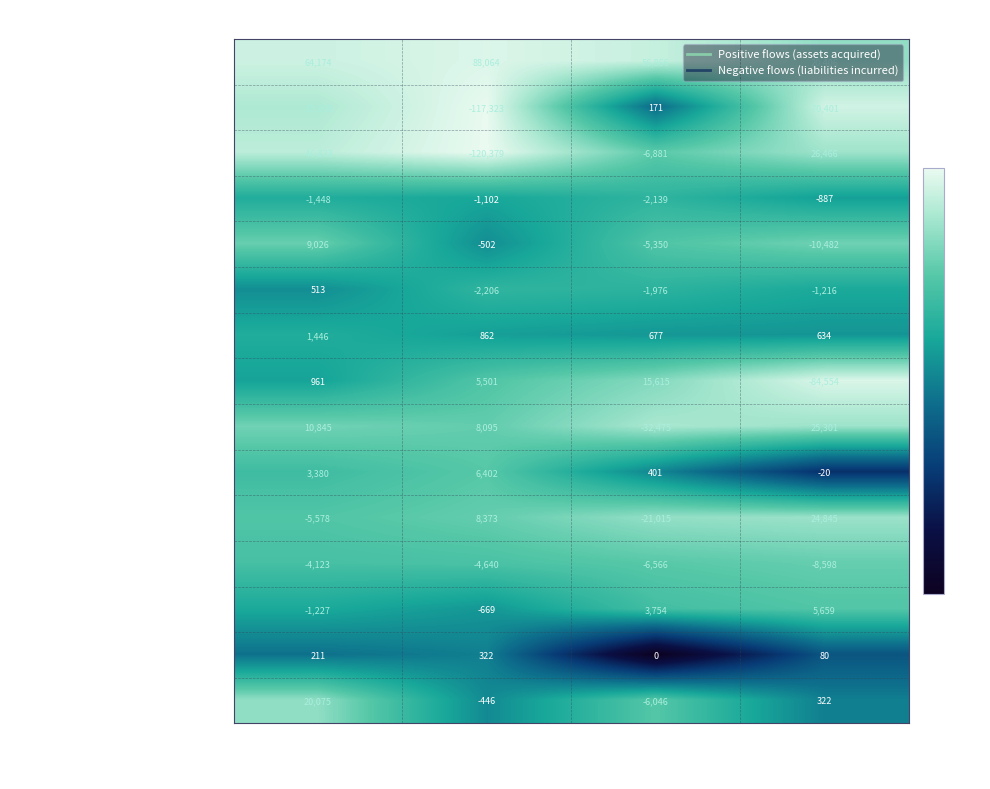

Rank the series by their maximum value, from highest to lowest.

Net borrowing/lending (B.9), Currency and deposits (F.2), Adjustments, Other accounts payable, Appreciation/depreciation, Other accounts receivable (F.8), Loans (F.4), Net incurrence of liabilities, Interest difference (D.41), Financial derivatives (F.71), Equity and inv. fund shares (F.5), Redemptions/repurchase, Net acquisition of financial assets, Debt securities (F.3), Issuances above/below nominal